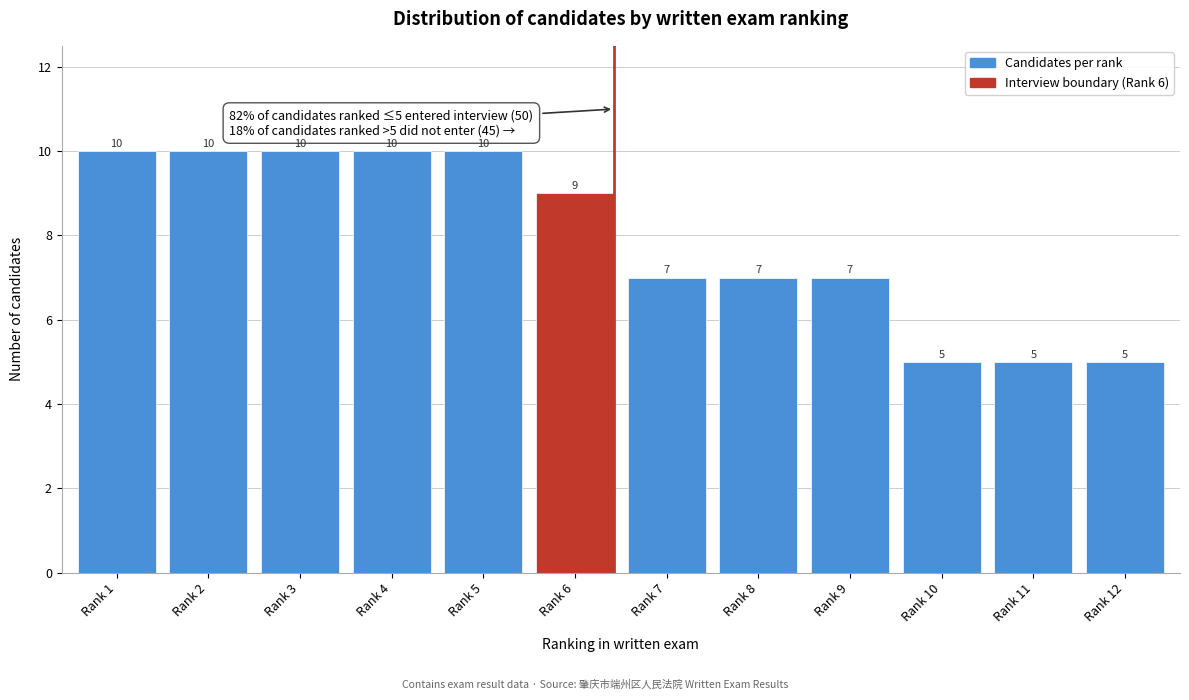

Reading left to right, what are all the values shown in this chart?

Rank 1=10	Rank 2=10	Rank 3=10	Rank 4=10	Rank 5=10	Rank 6=9	Rank 7=7	Rank 8=7	Rank 9=7	Rank 10=5	Rank 11=5	Rank 12=5